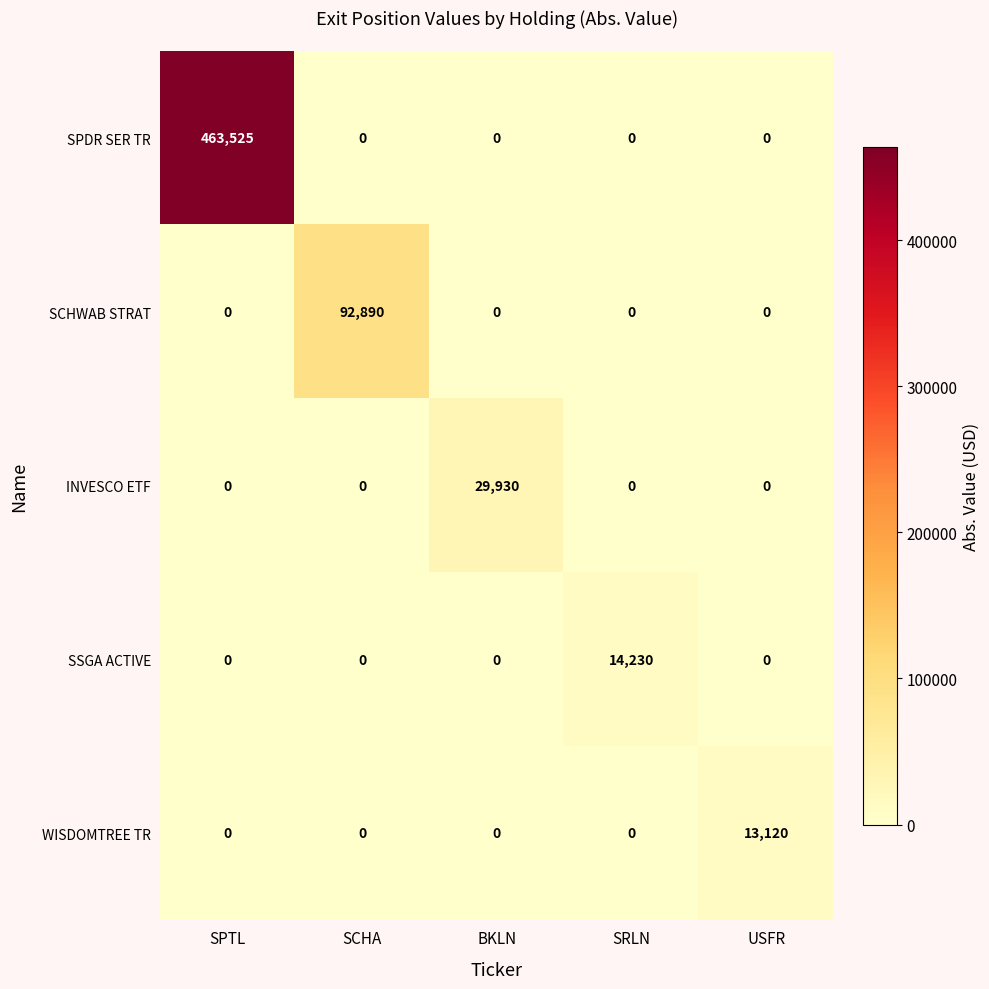

What is the difference between the maximum and minimum values in the INVESCO ETF series?

29930